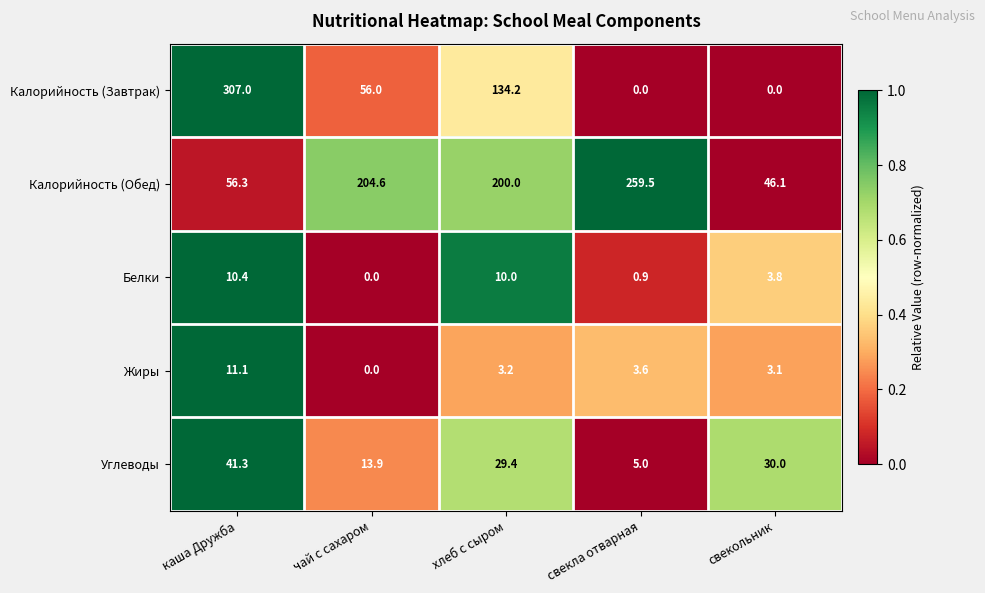

What is the total value across all series at каша Дружба?

426.1